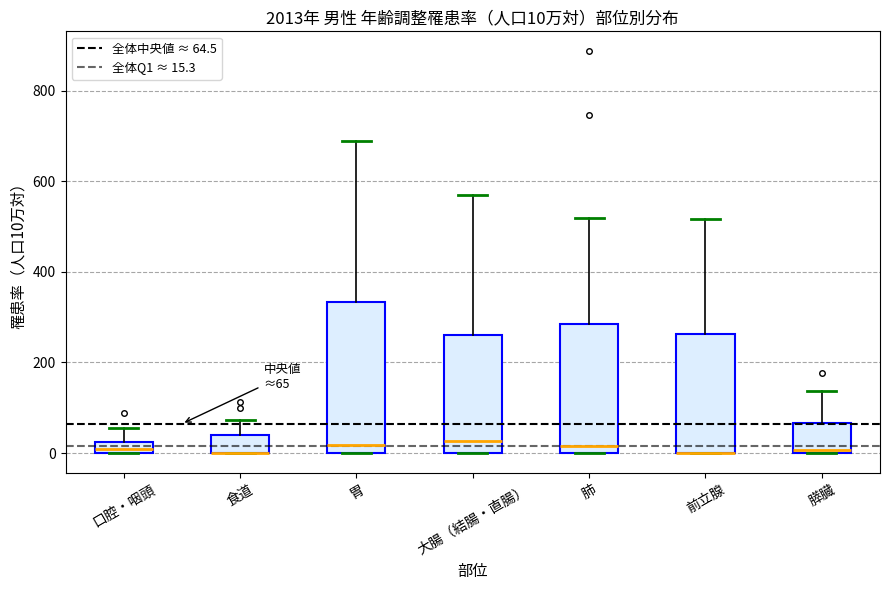

Which box is the tallest, from its lower edge to its upper edge?

胃